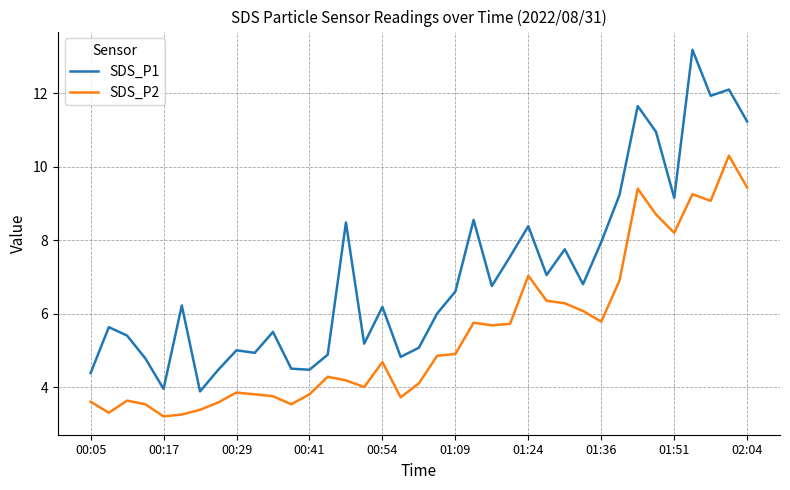

In SDS_P2, how many points are lower than both neighbors (excluding endpoints)?

9